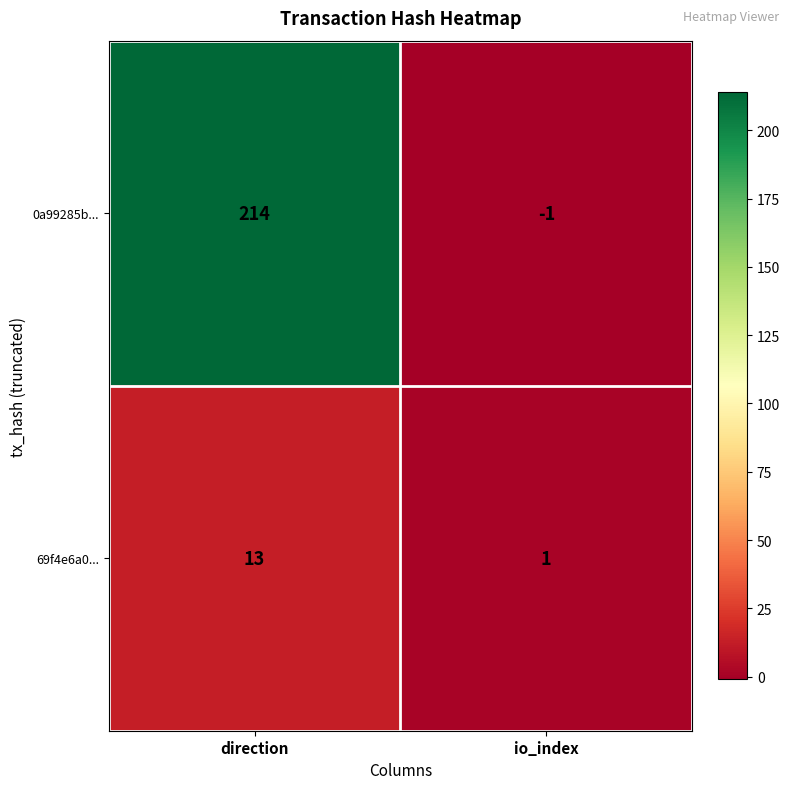

At which label is 0a99285b... closest to 106?

io_index